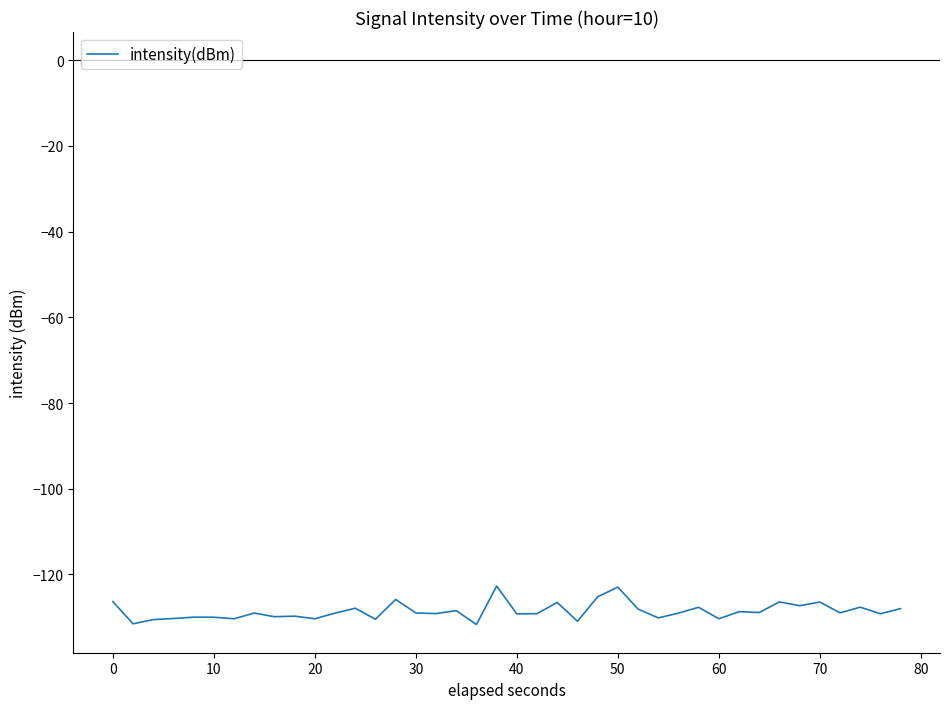

What is the maximum value shown in the chart?

-122.7